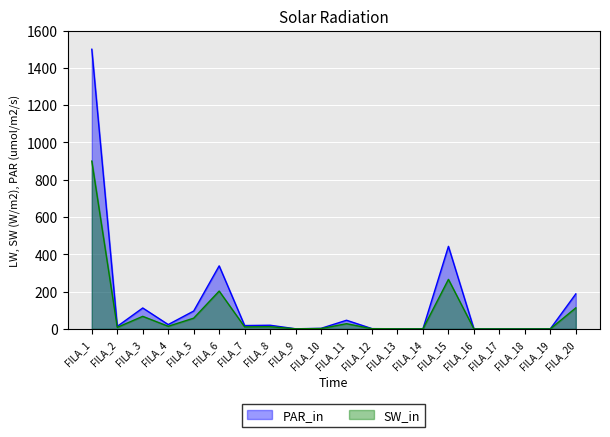

How many values in the PAR_in series are below 17?

10